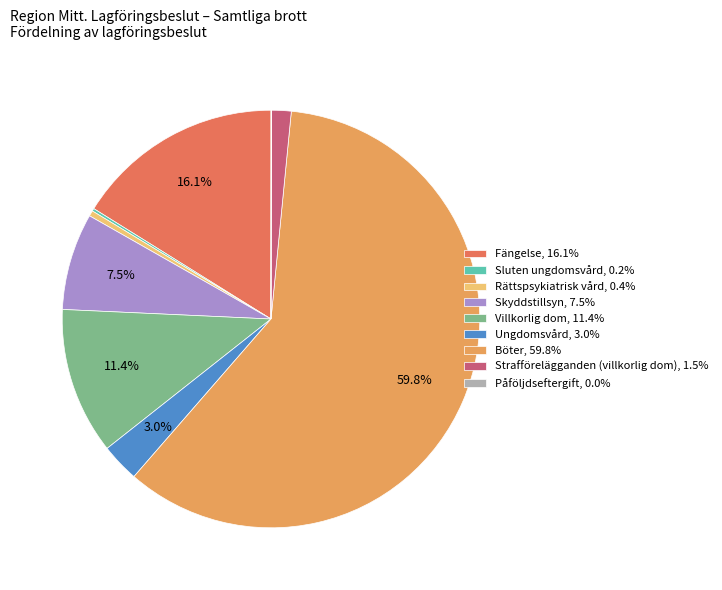

To the nearest percent, what is the difference between the largest and smallest slice percentages?

60%